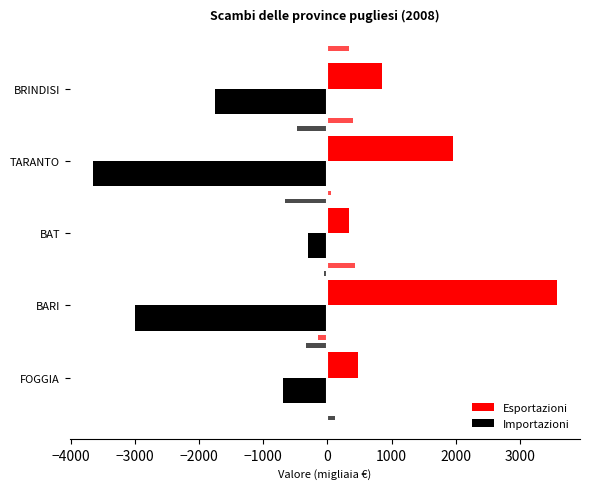

Which series has the largest total across all categories?

Esportazioni